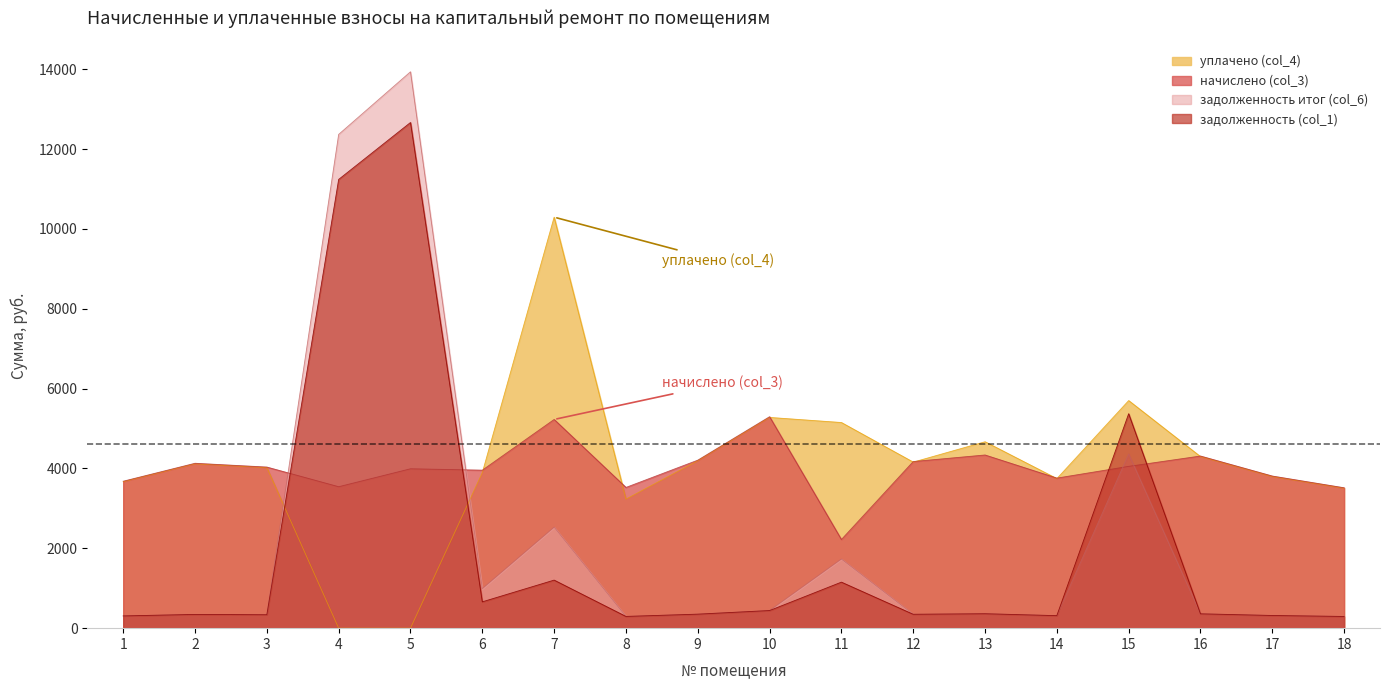

What is the highest value of the уплачено (col_4) series?

10293.4